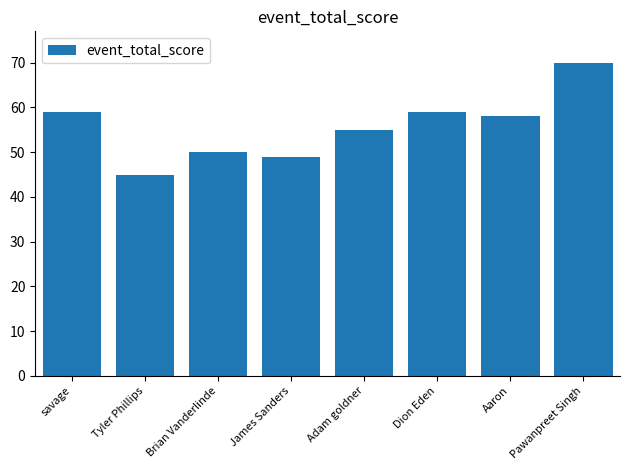

What position from the right is Brian Vanderlinde?

6